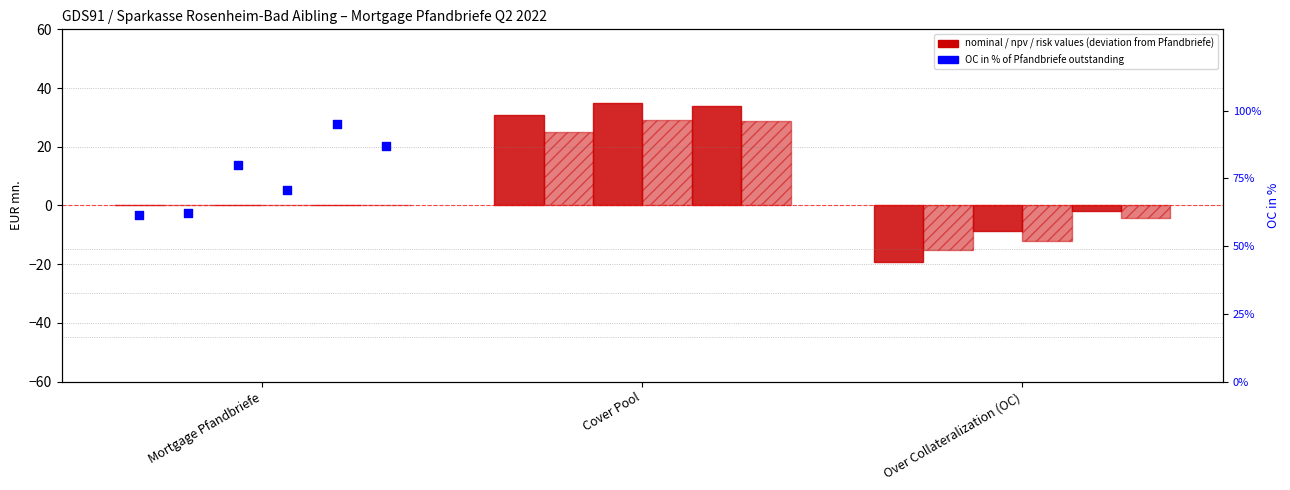

At how many categories does at least one series exceed 27?

1